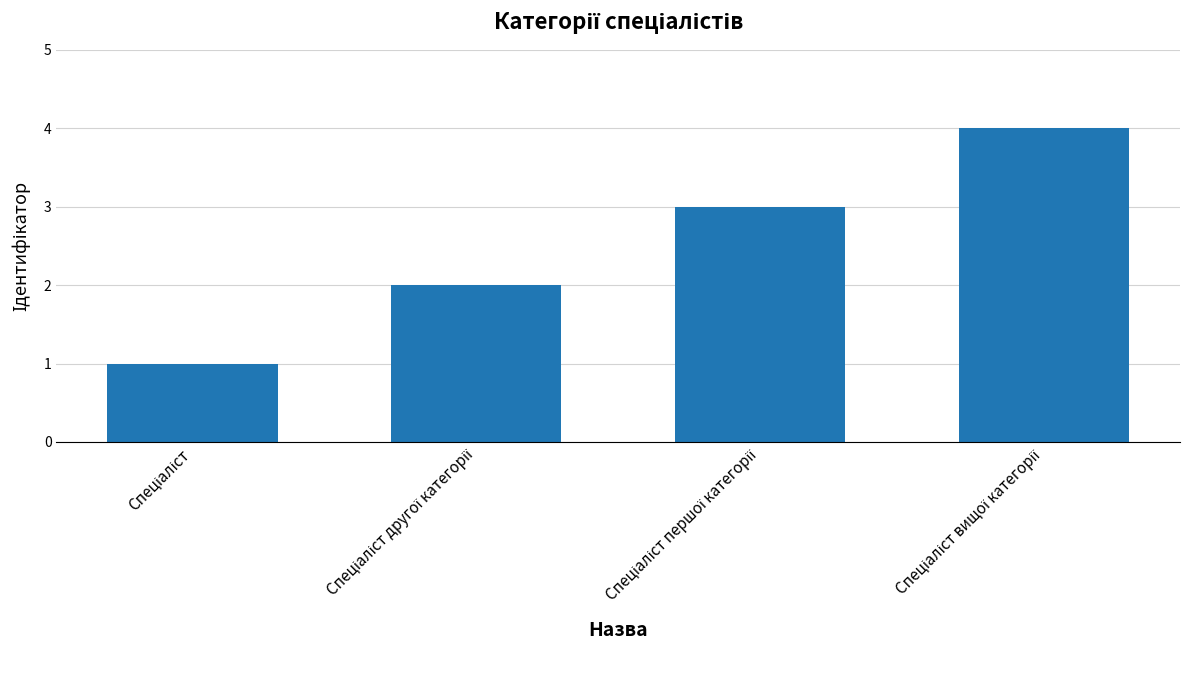

What is the sum of all values?

10